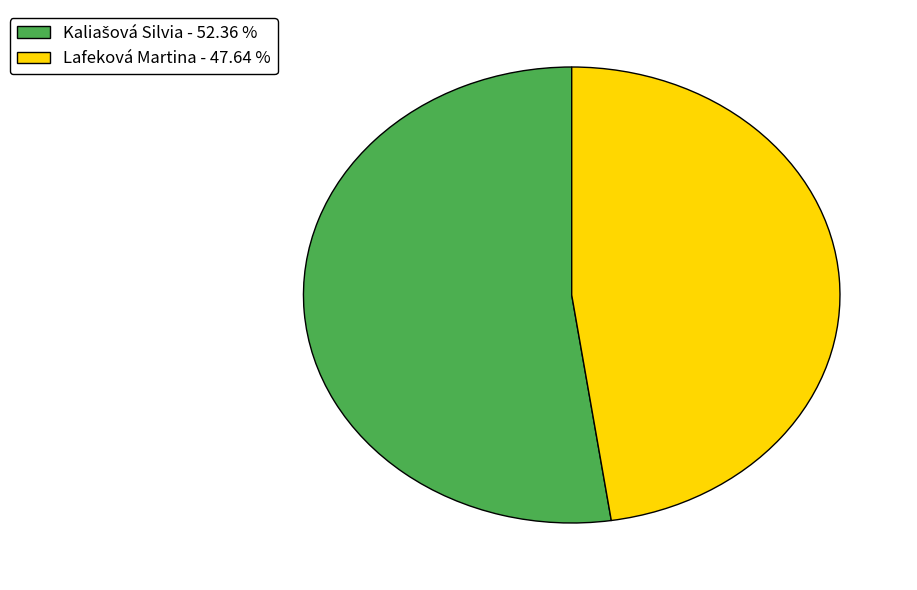

How many slices are in this pie chart?

2